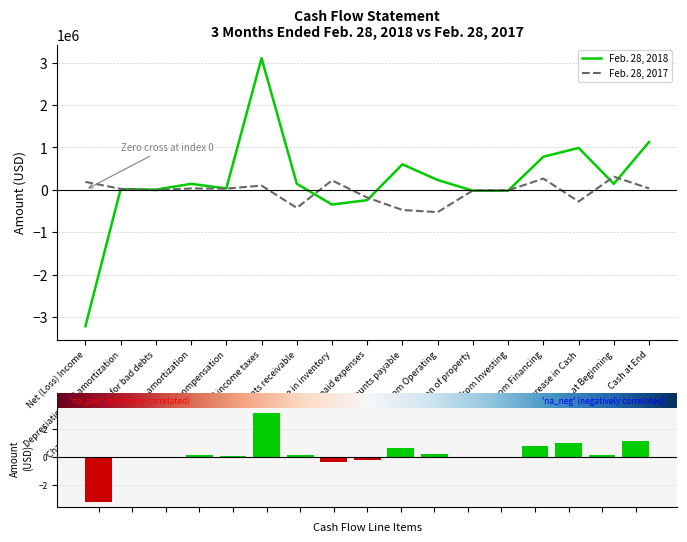

At how many categories does at least one series exceed 1686082?

1